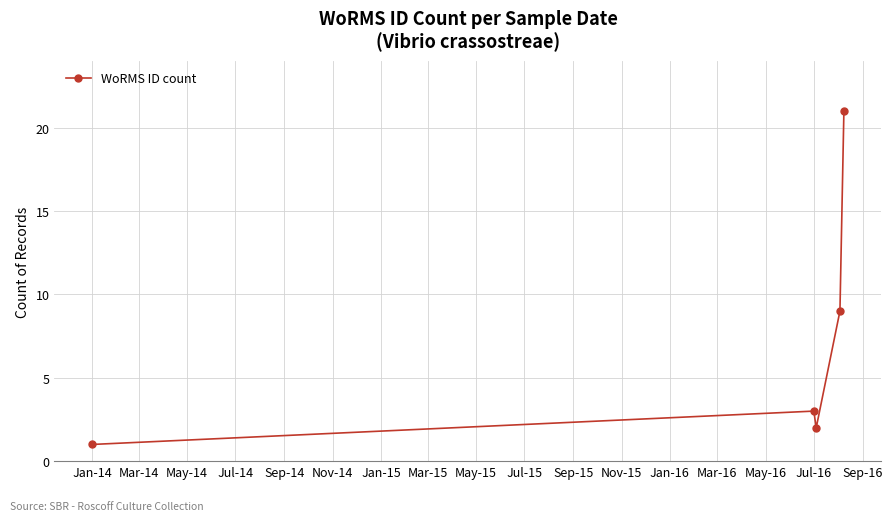

How many data points are less than 3?

2